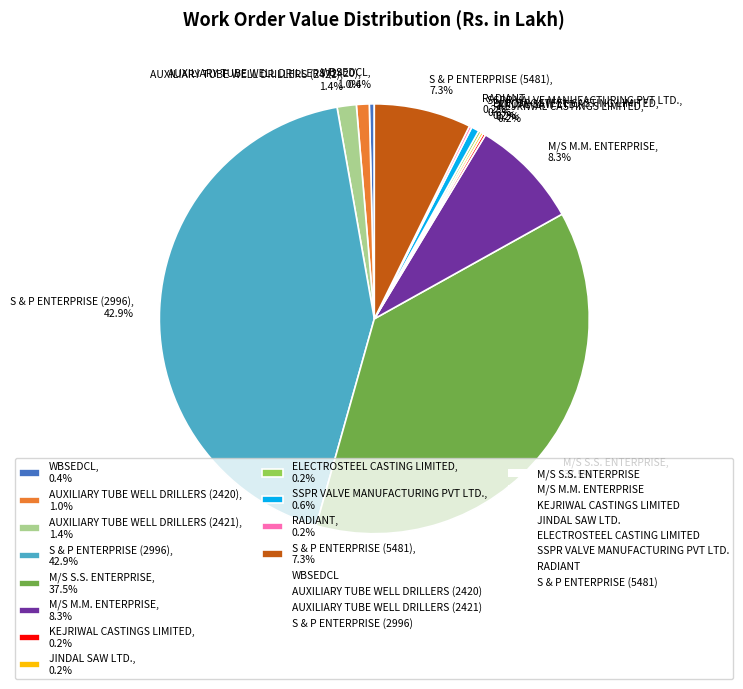

How much of the chart is everything except AUXILIARY TUBE WELL DRILLERS (2421), 1.4%?

98.6%